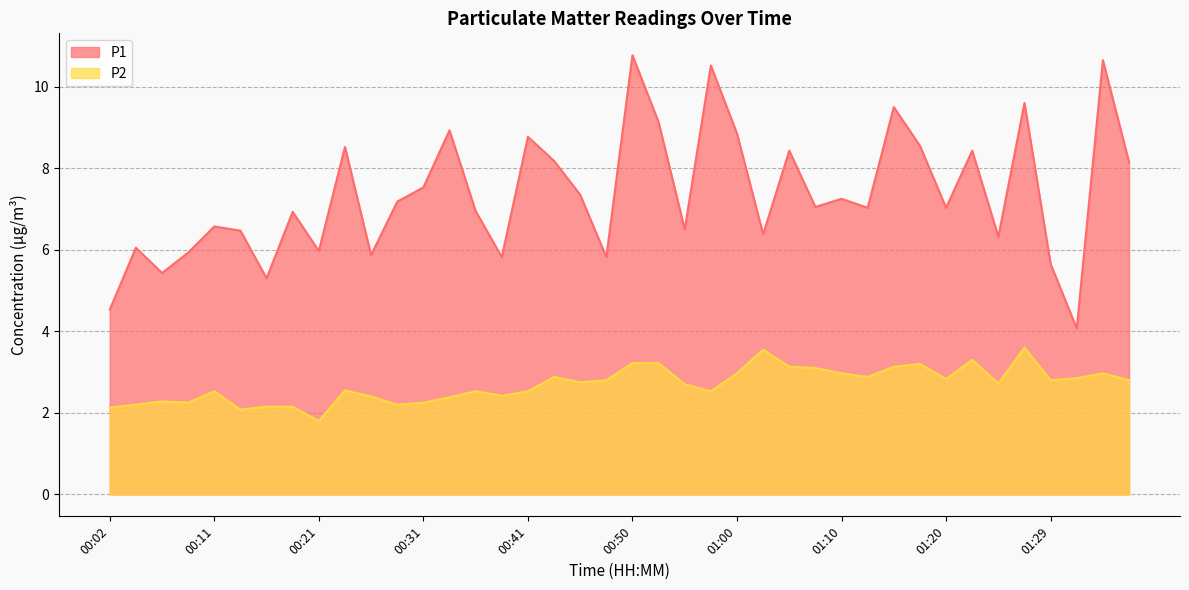

At how many categories does at least one series exceed 10?

3